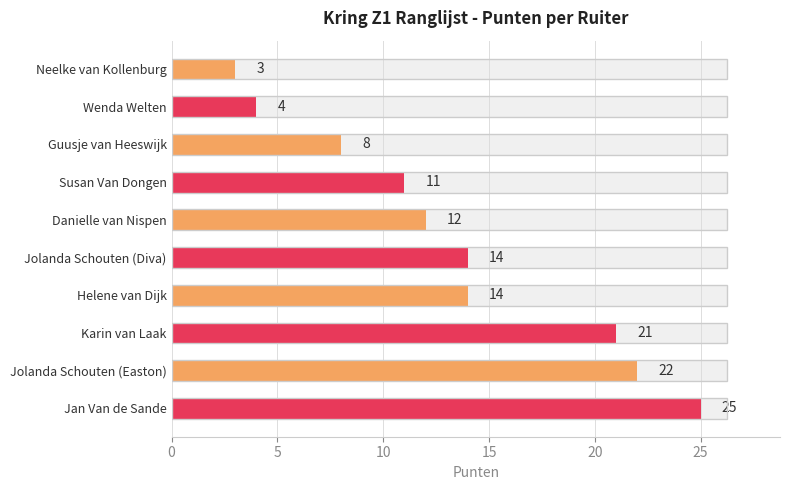

How many bars are there in total?

10